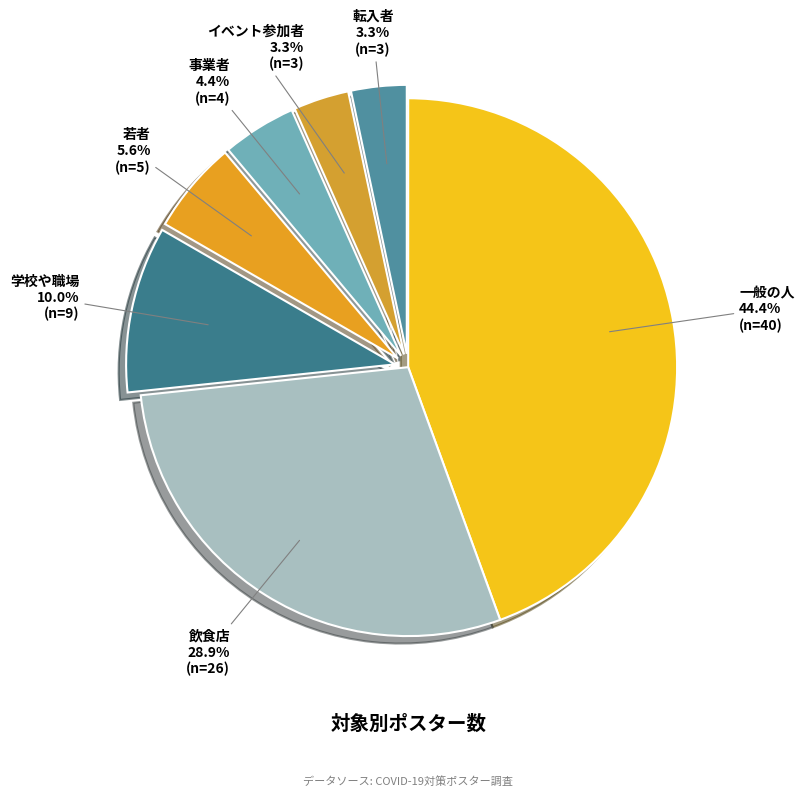

How many slices are in this pie chart?

7